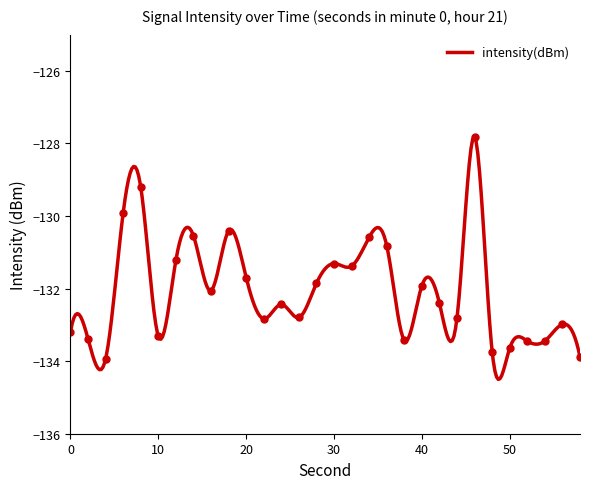

Which category has the highest value across all series?

46